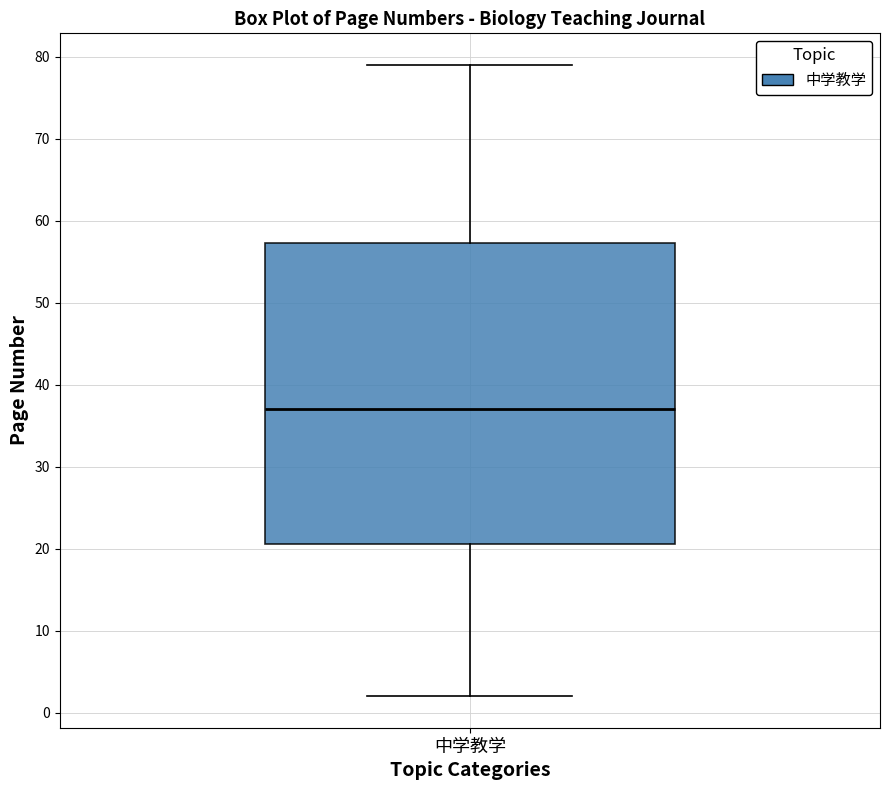

Where is the upper edge of the box for 中学教学 on the y-axis? The values are not printed on the chart, so give them approximately, as read against the axis.

57